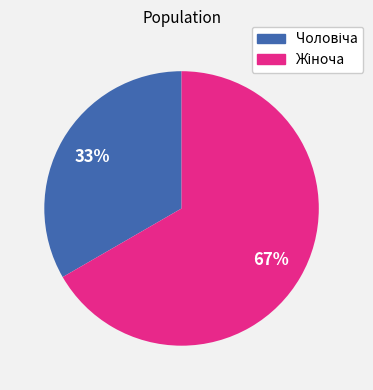

To the nearest percent, what is the average slice percentage?

50%